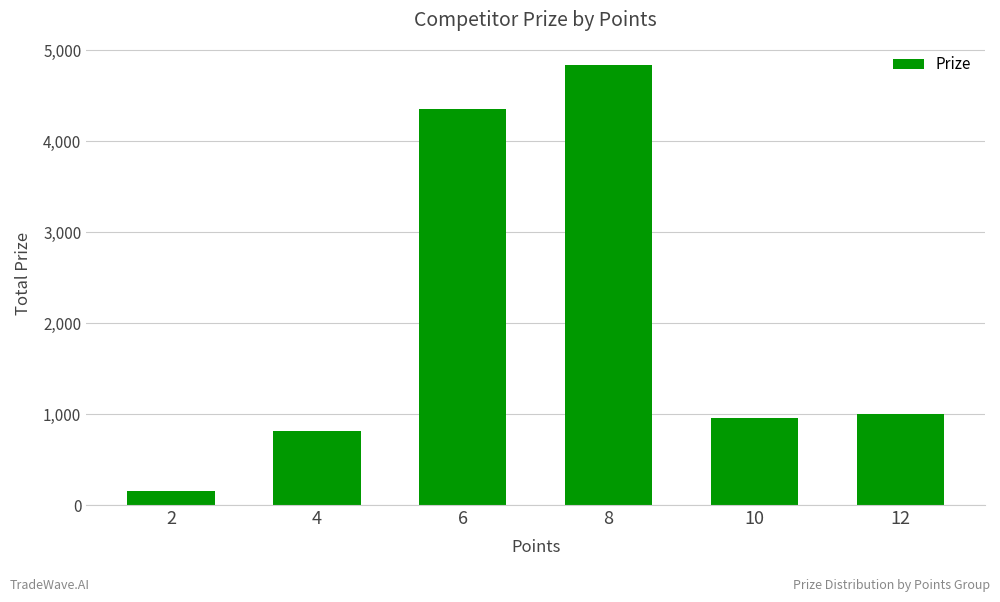

What is the ratio of the value at 12 to the value at 4?

1.2